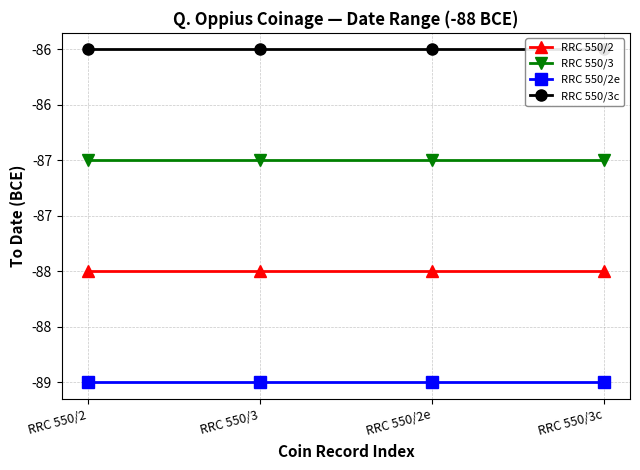

What position from the right is RRC 550/3?

3